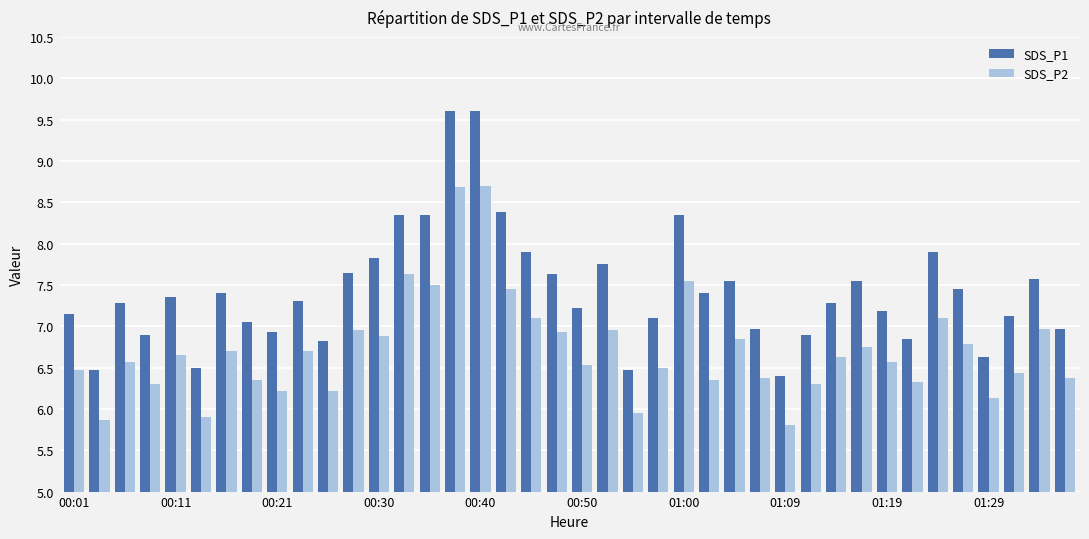

Count the number of categories in the chart.

40